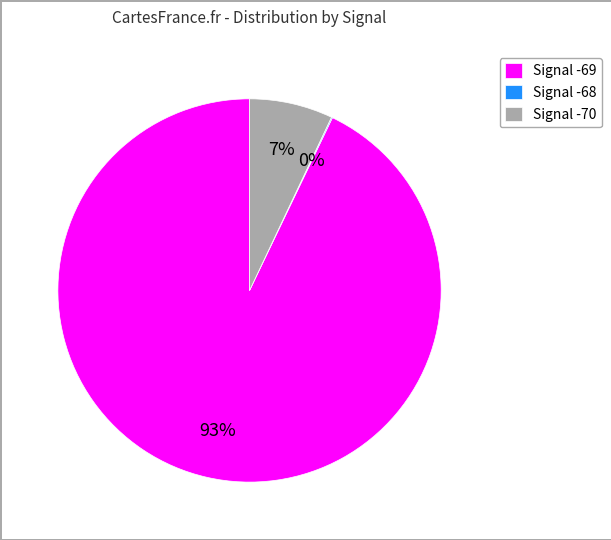

To the nearest percent, what is the difference between the largest and smallest slice percentages?

93%